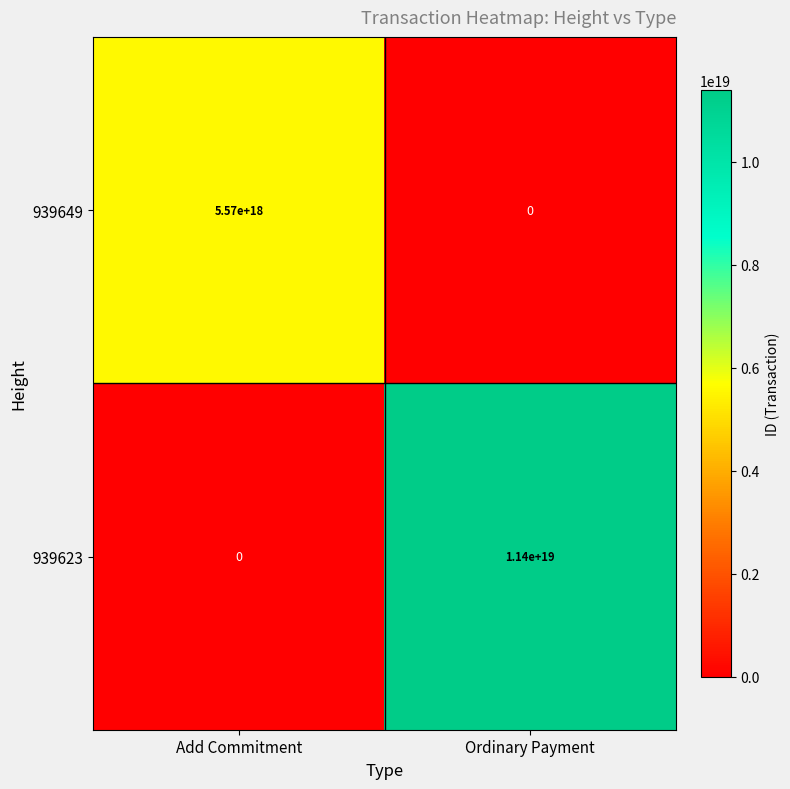

Which series has the largest range (max minus min)?

939623